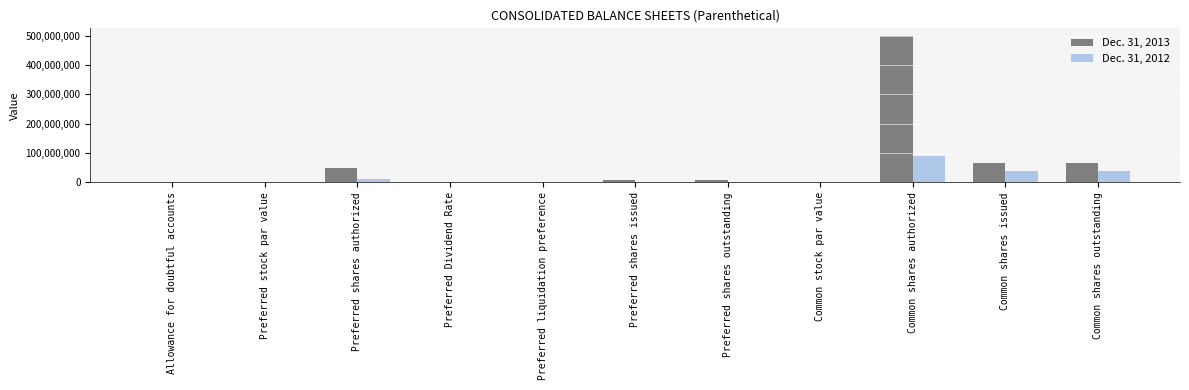

Is it true that Dec. 31, 2013 equals 90521542.1 at Common shares outstanding?

False